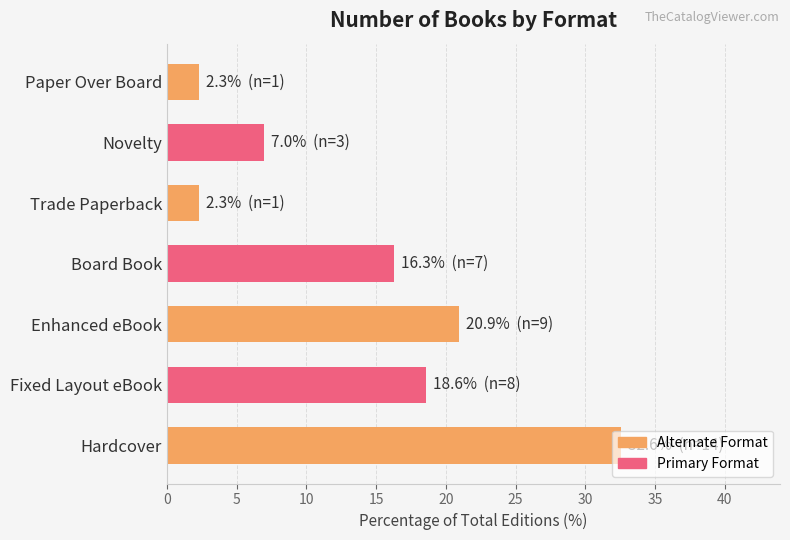

What is the difference between the maximum and minimum values?

30.2